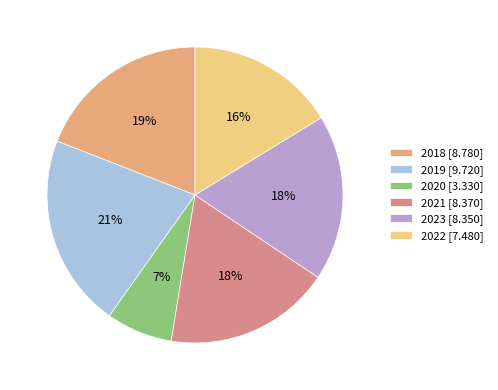

The 2020 slice represents 7% of the pie. True or false?

True